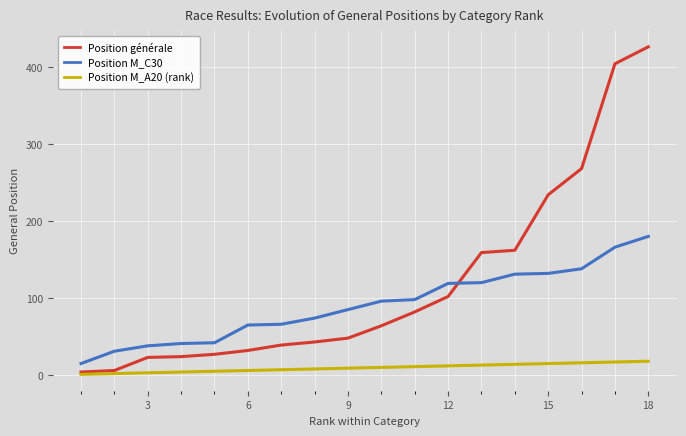

Does the chart display data point markers on the line(s)?

No